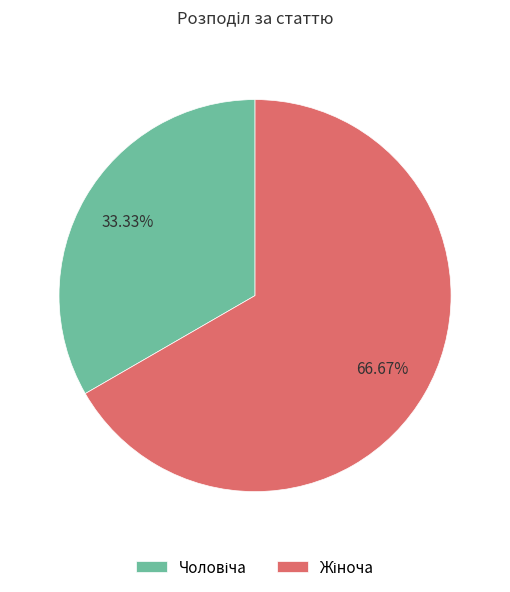

Is there any slice that represents more than half of the pie?

Yes